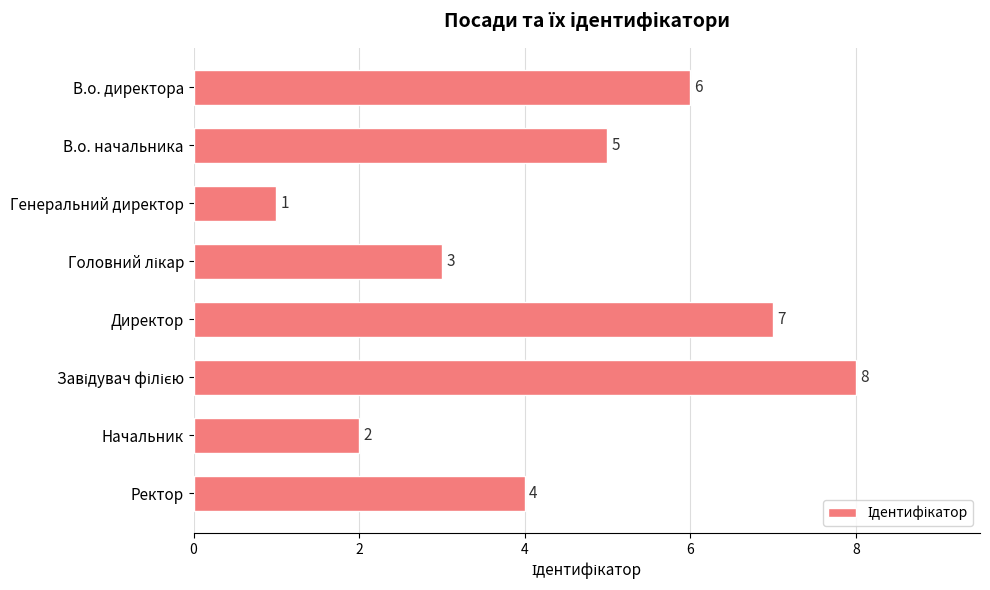

Reading top to bottom, transcribe all the data shown in this chart.

6	5	1	3	7	8	2	4